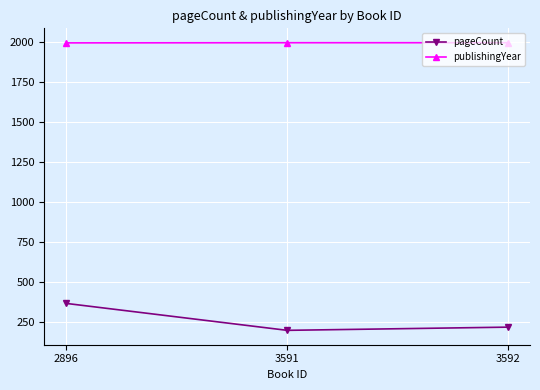

What is the maximum value for pageCount?

368